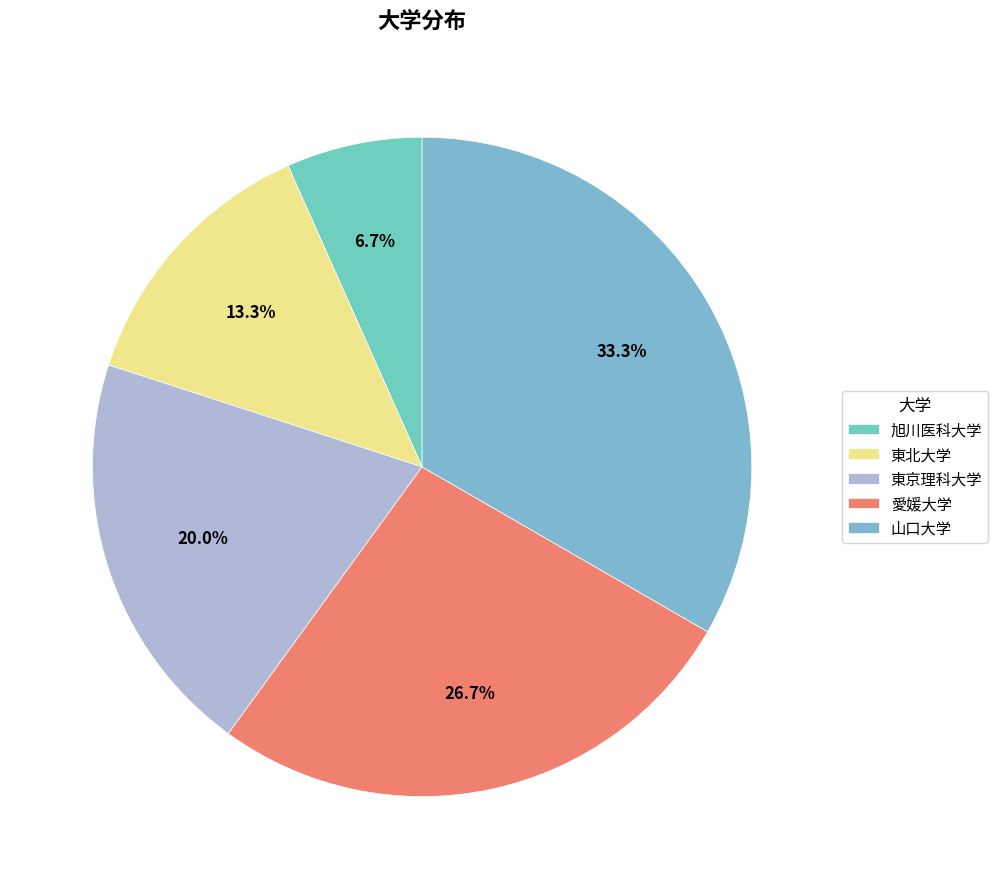

Rank the categories by value from lowest to highest.

旭川医科大学, 東北大学, 東京理科大学, 愛媛大学, 山口大学